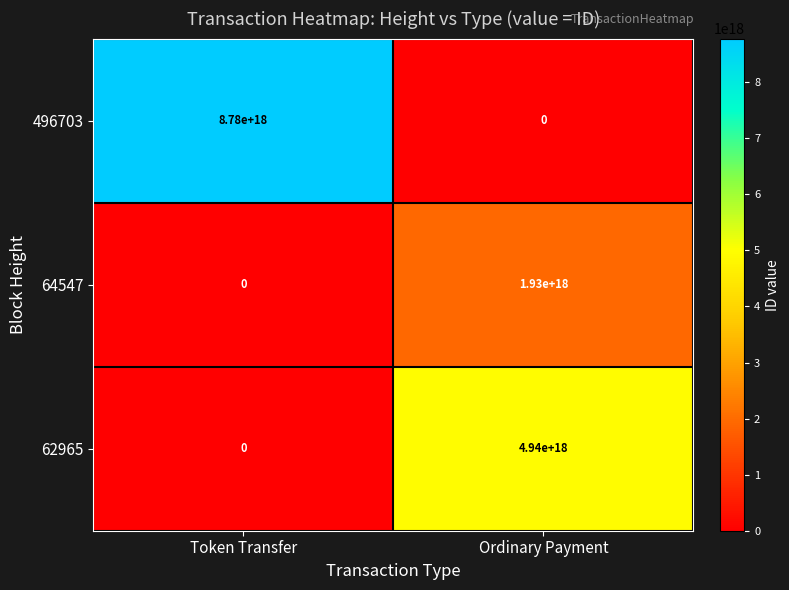

The value of 64547 at Ordinary Payment is 1930000000000000000. True or false?

True